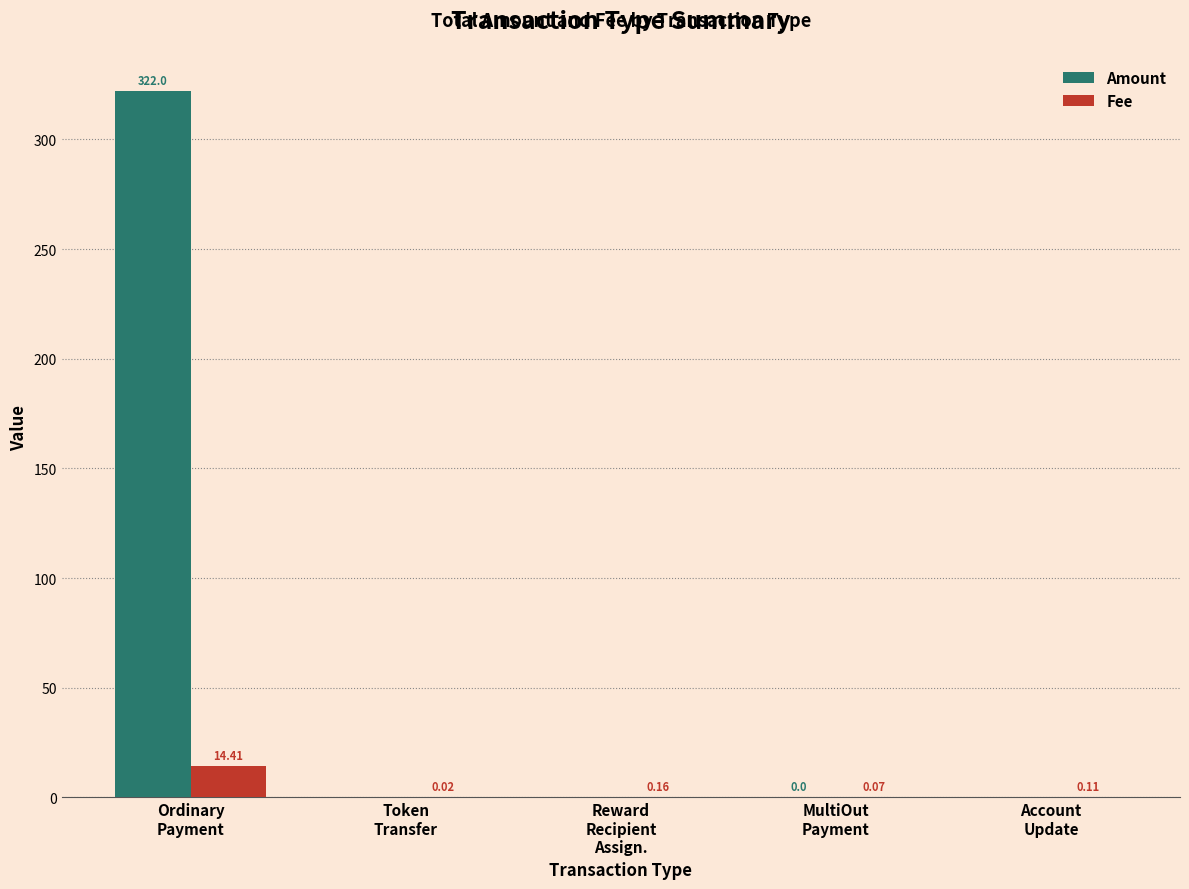

What is the sum of all Amount values?

322.0